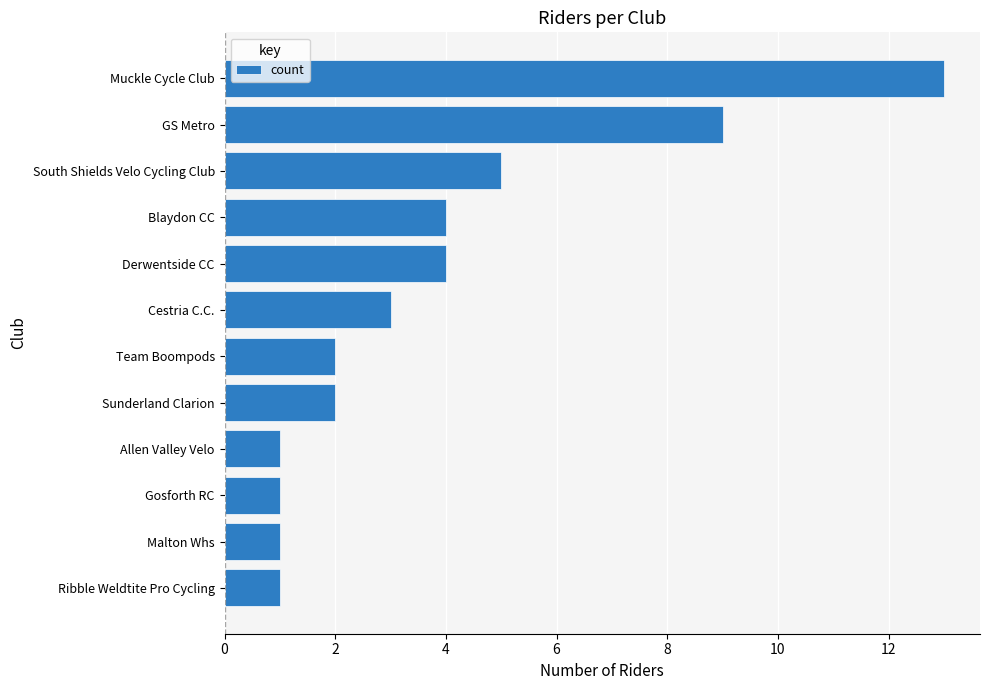

Reading top to bottom, transcribe all the data shown in this chart.

Muckle Cycle Club=13	GS Metro=9	South Shields Velo Cycling Club=5	Blaydon CC=4	Derwentside CC=4	Cestria C.C.=3	Team Boompods=2	Sunderland Clarion=2	Allen Valley Velo=1	Gosforth RC=1	Malton Whs=1	Ribble Weldtite Pro Cycling=1